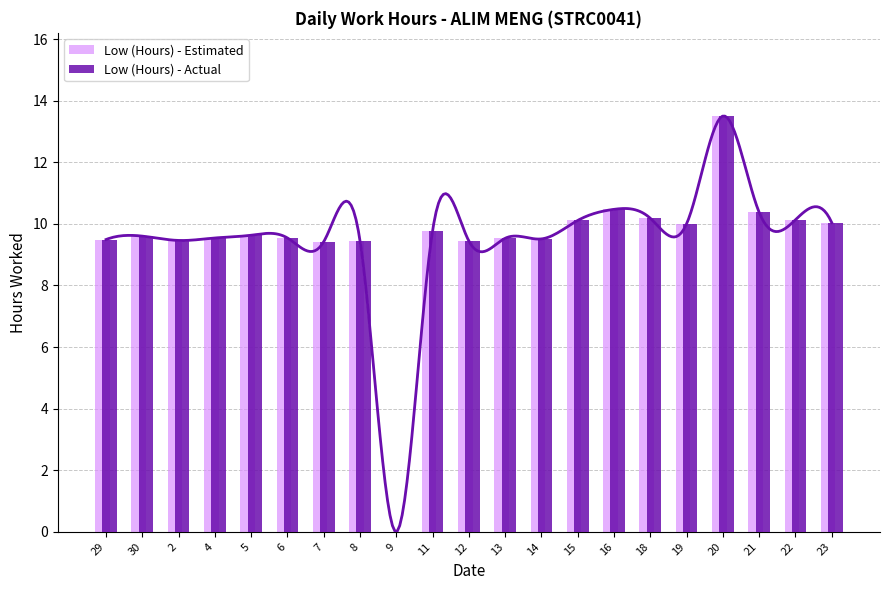

Which series changed the most between 15 and 21?

Low (Hours) - Estimated